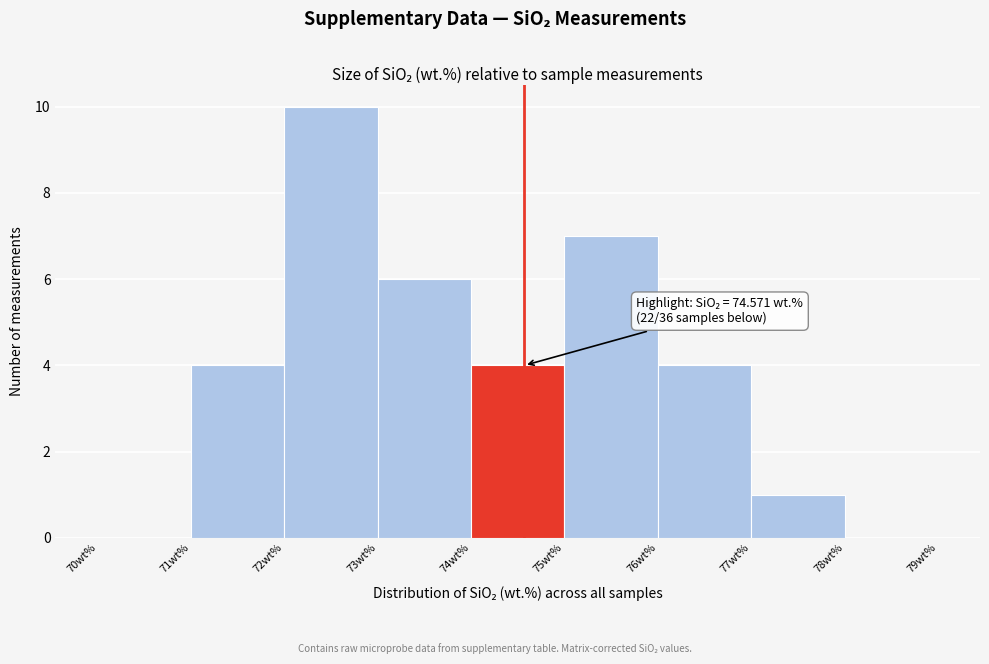

Over which range of the x-axis is the bar tallest?

72 to 73